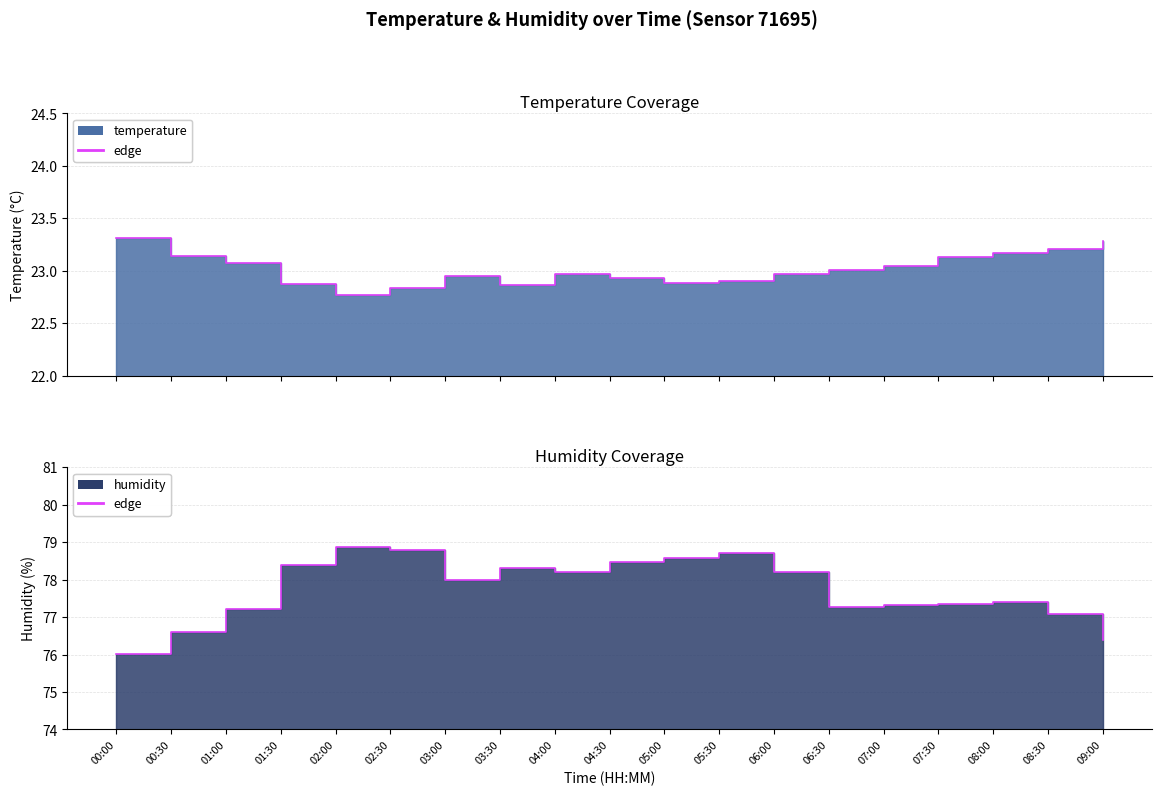

Which series has the largest range (max minus min)?

humidity